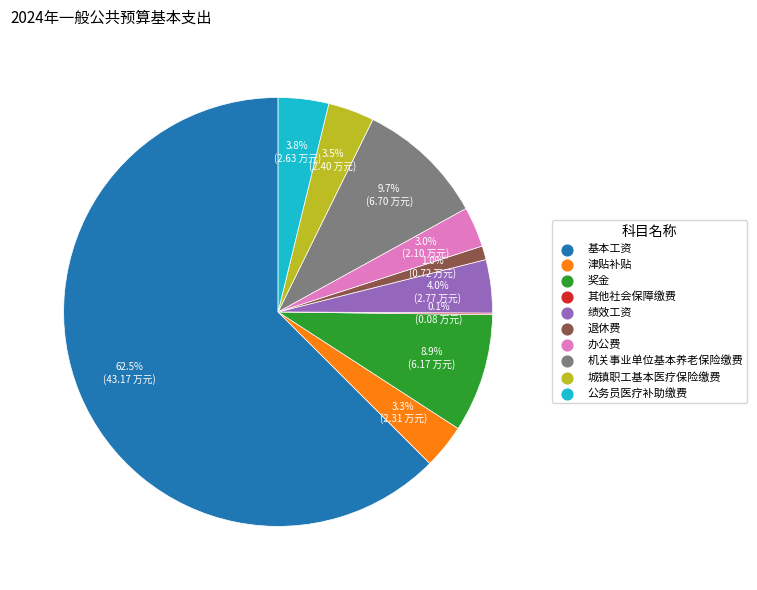

Is the sum of 公务员医疗补助缴费 and 基本工资 greater than half?

Yes